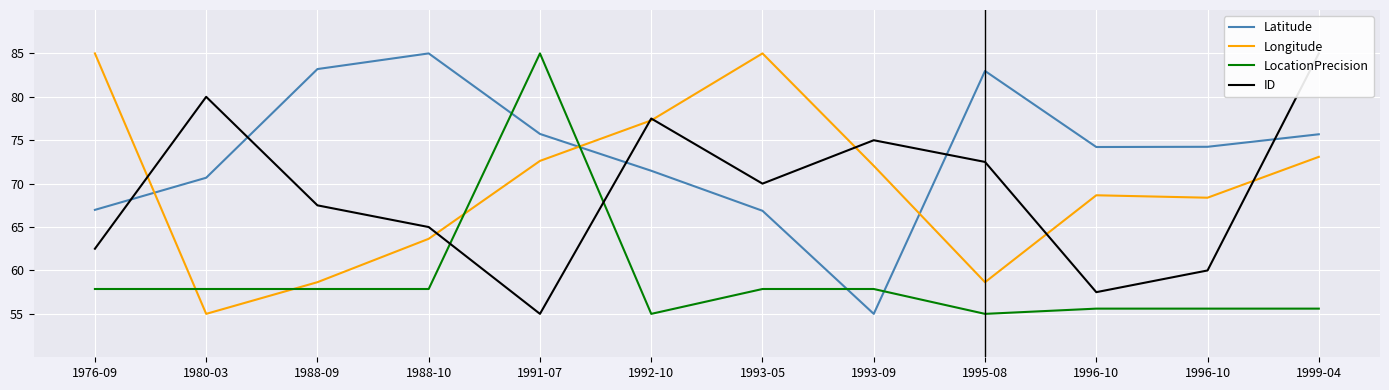

What is the value of the Longitude point at the 7th from the left?

85.0